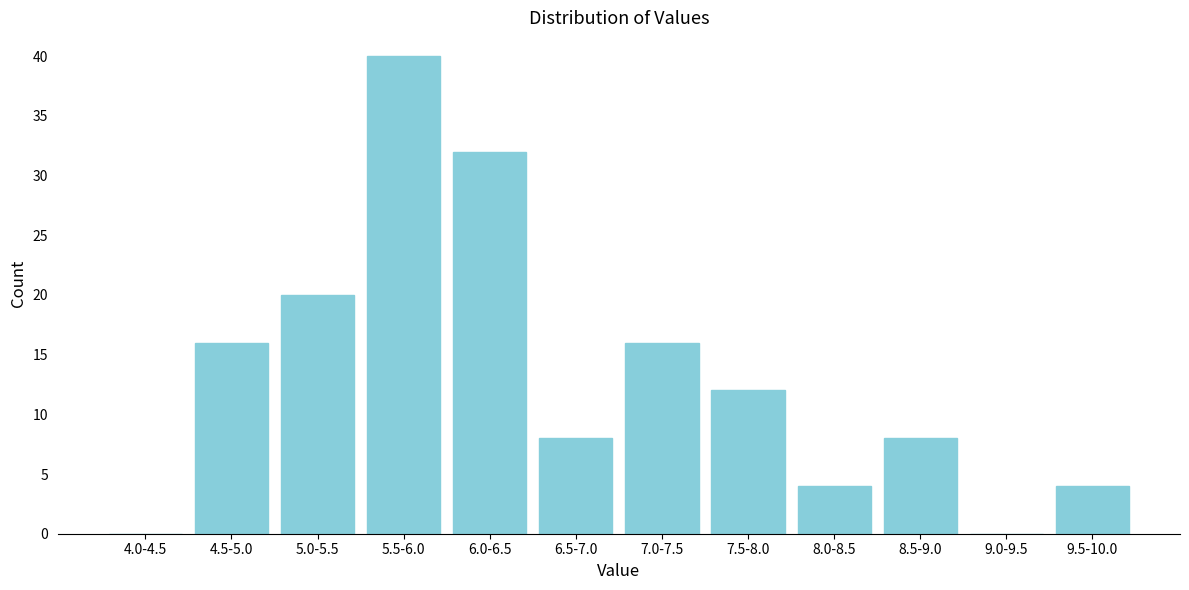

Reading left to right, what are all the values shown in this chart?

4.0-4.5=0	4.5-5.0=16	5.0-5.5=20	5.5-6.0=40	6.0-6.5=32	6.5-7.0=8	7.0-7.5=16	7.5-8.0=12	8.0-8.5=4	8.5-9.0=8	9.0-9.5=0	9.5-10.0=4